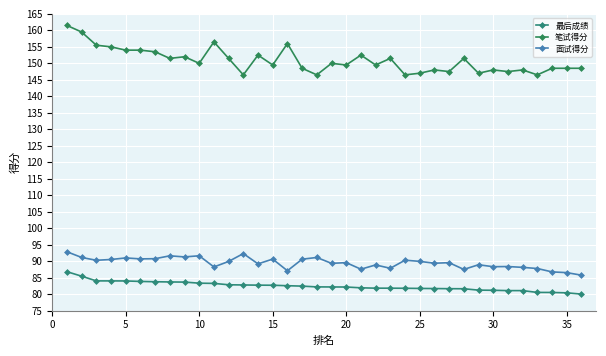

Count the number of data series in this chart.

3